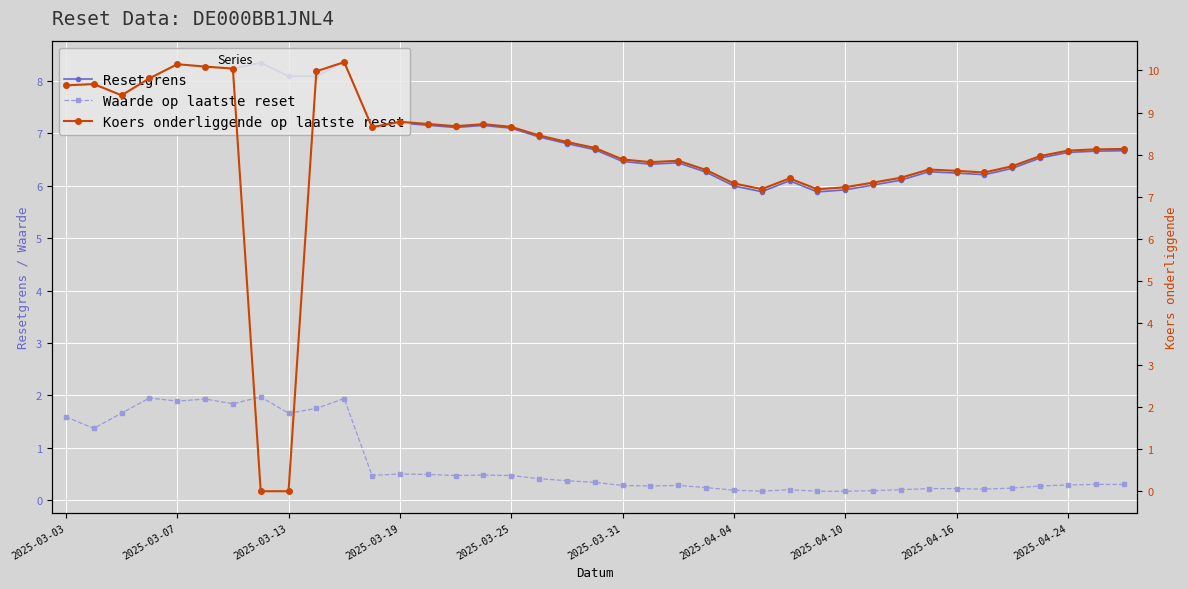

How many series are shown in this chart?

3